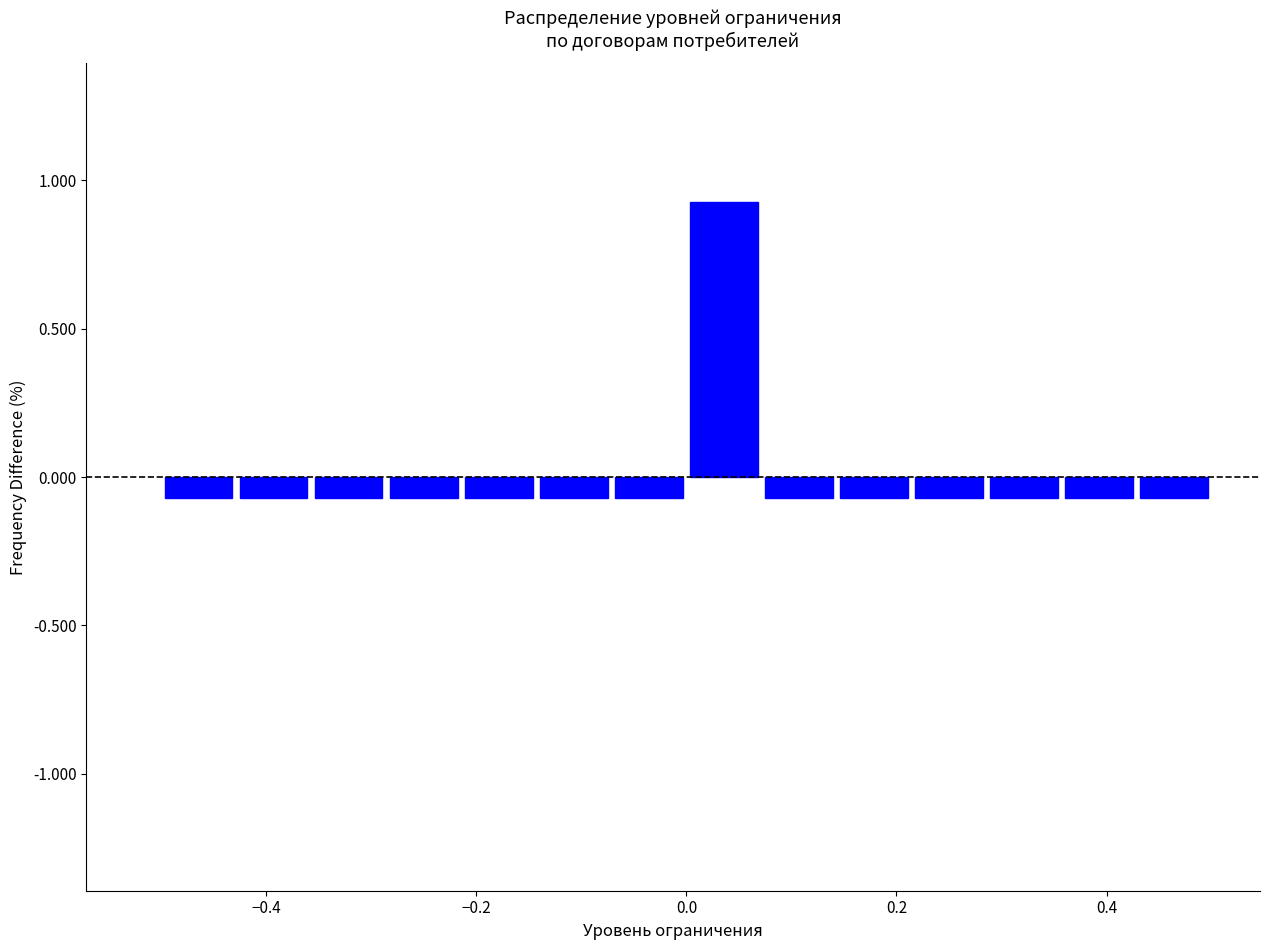

Around what value on the x-axis is the tallest bar? Give the approximate position of its centre, as read against the axis.

0.04